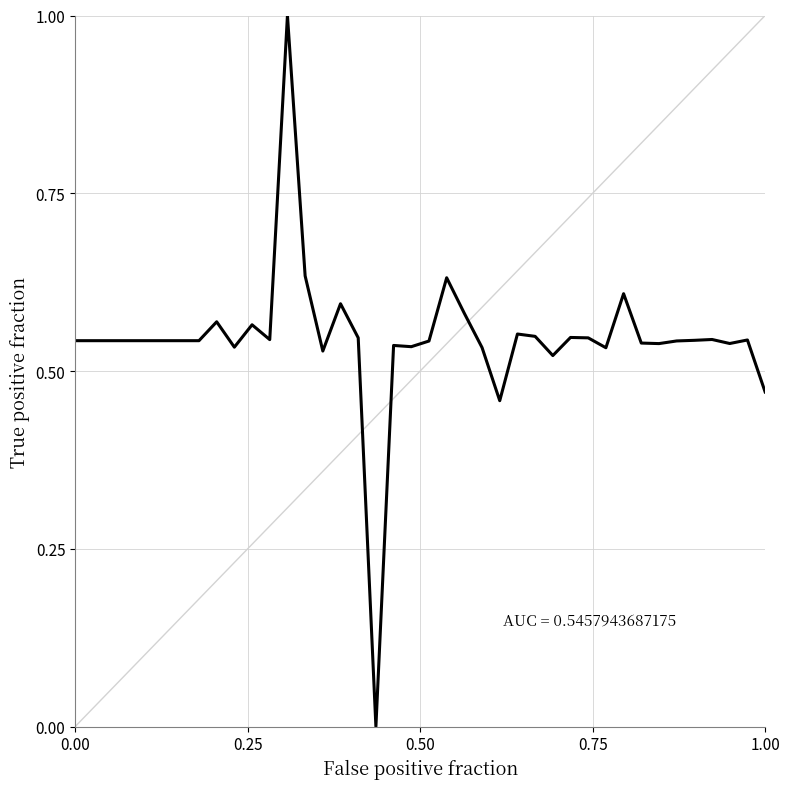

Count the number of values greater than 0.

39